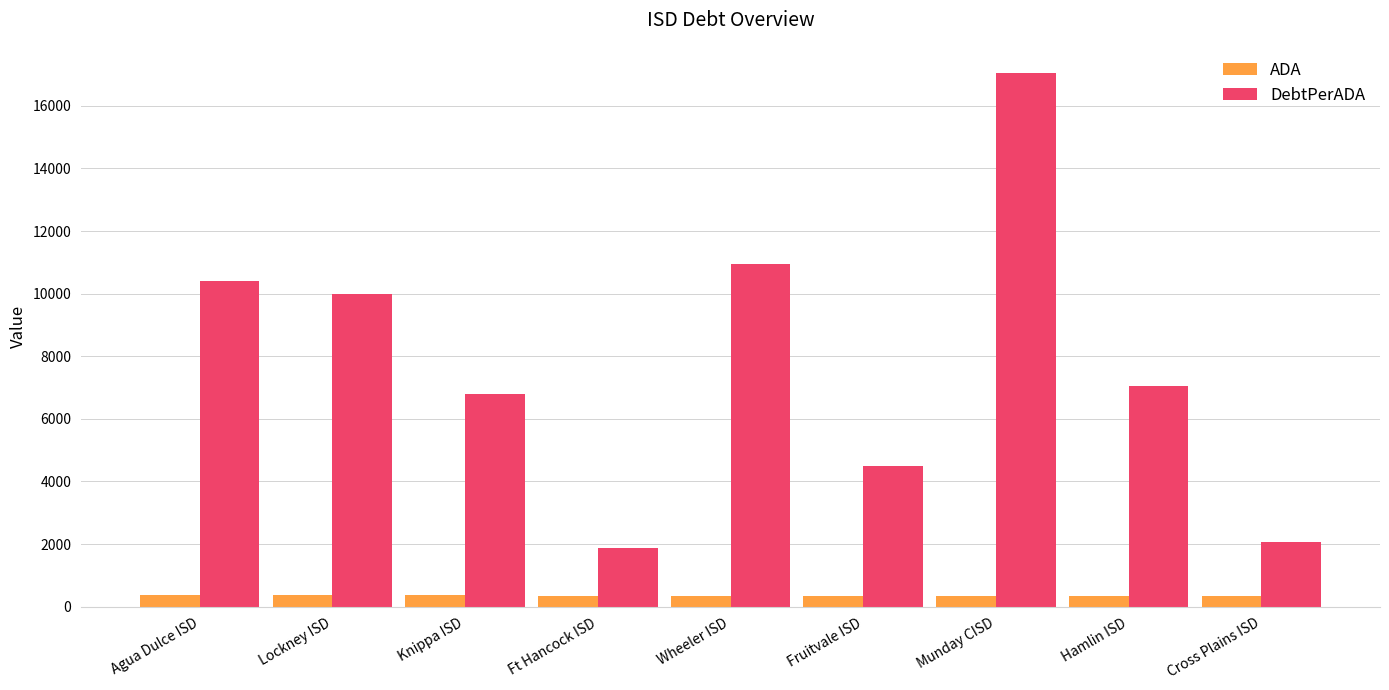

At Hamlin ISD, list the series in order from largest to smallest.

DebtPerADA, ADA